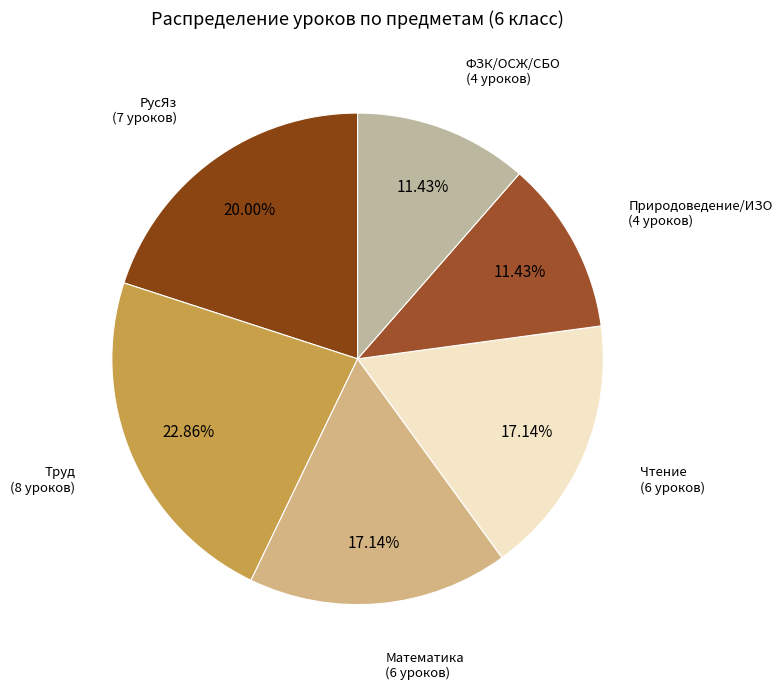

How many segments does this pie chart have?

6